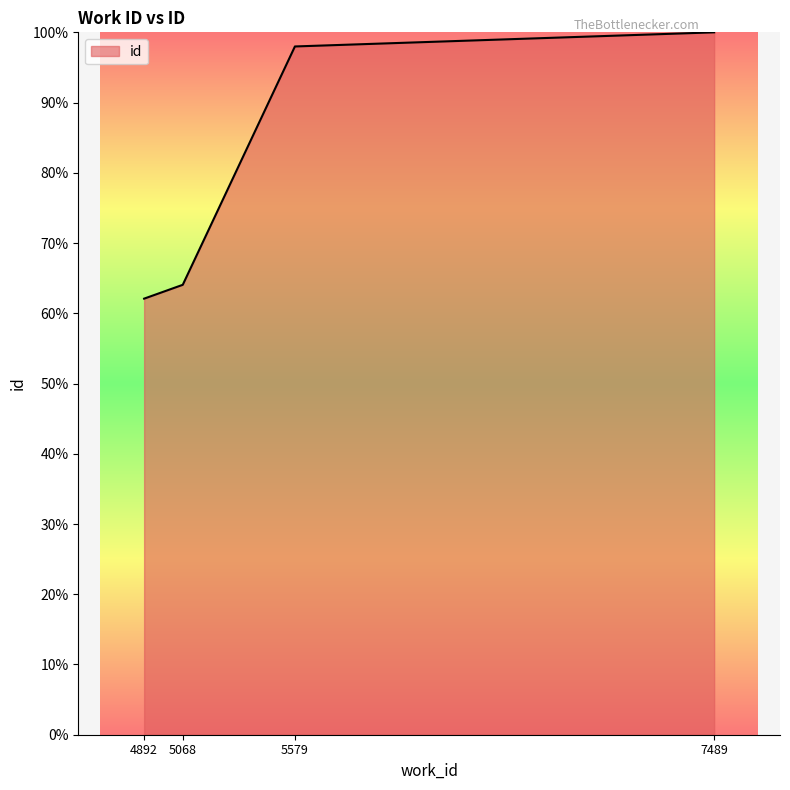

Rank the categories by value from highest to lowest.

7489, 5579, 5068, 4892